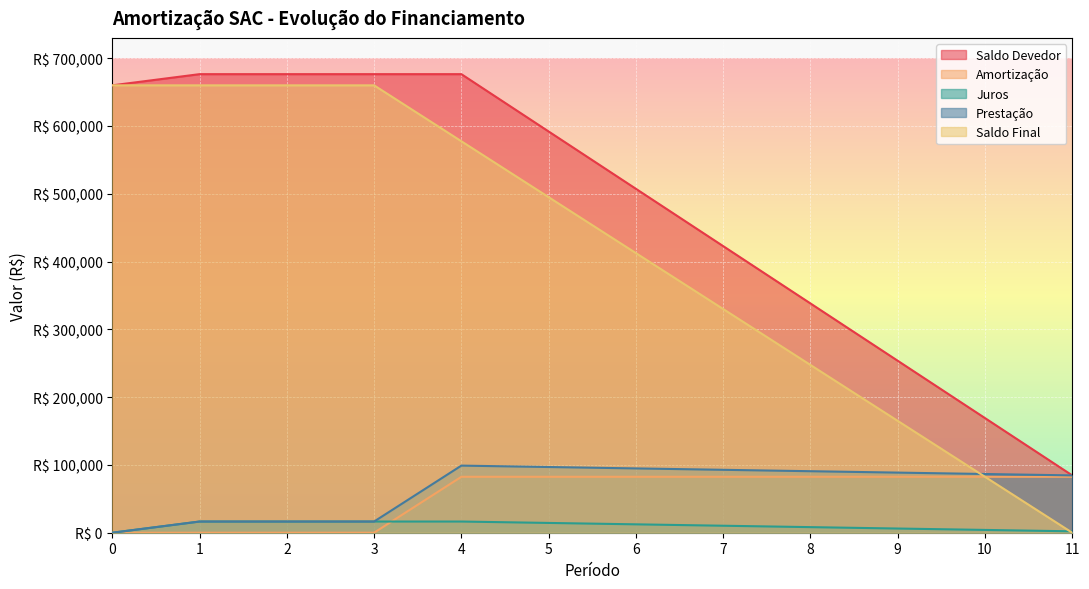

What is the difference between the maximum and minimum values in the Saldo Devedor series?

591937.5